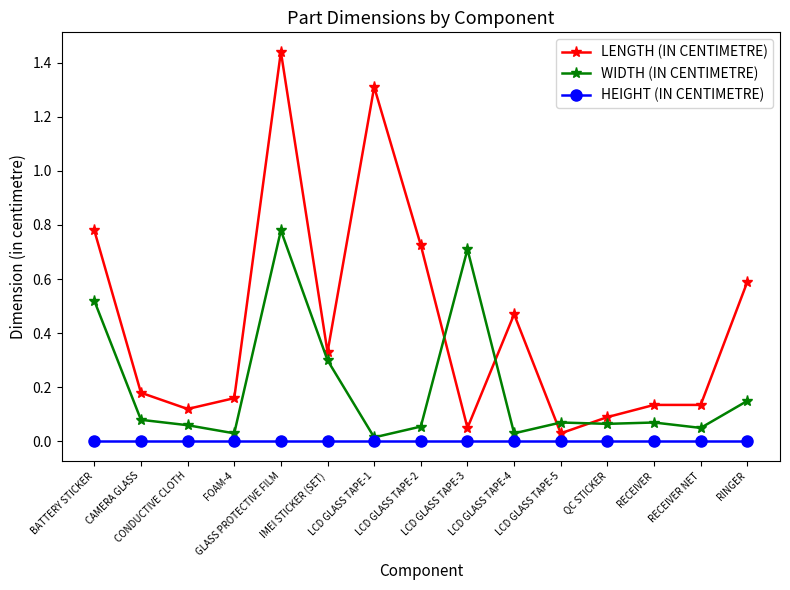

Rank the series by their average value, from highest to lowest.

LENGTH (IN CENTIMETRE), WIDTH (IN CENTIMETRE), HEIGHT (IN CENTIMETRE)